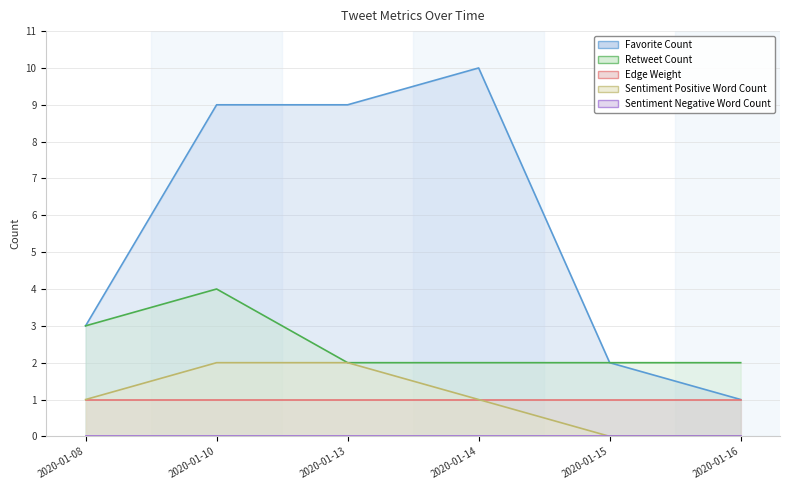

True or false: Retweet Count and Favorite Count cross at least once.

False